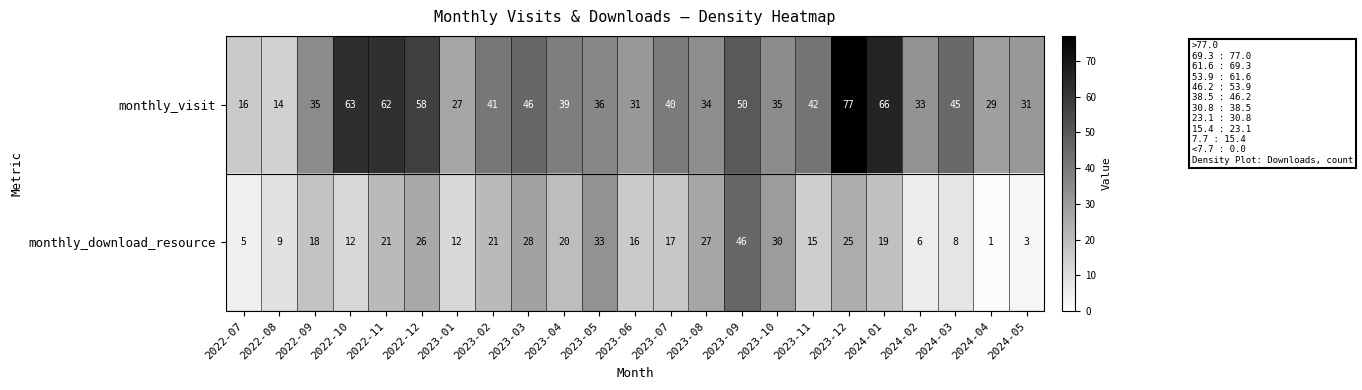

At which category is the sum across all series the highest?

2023-12